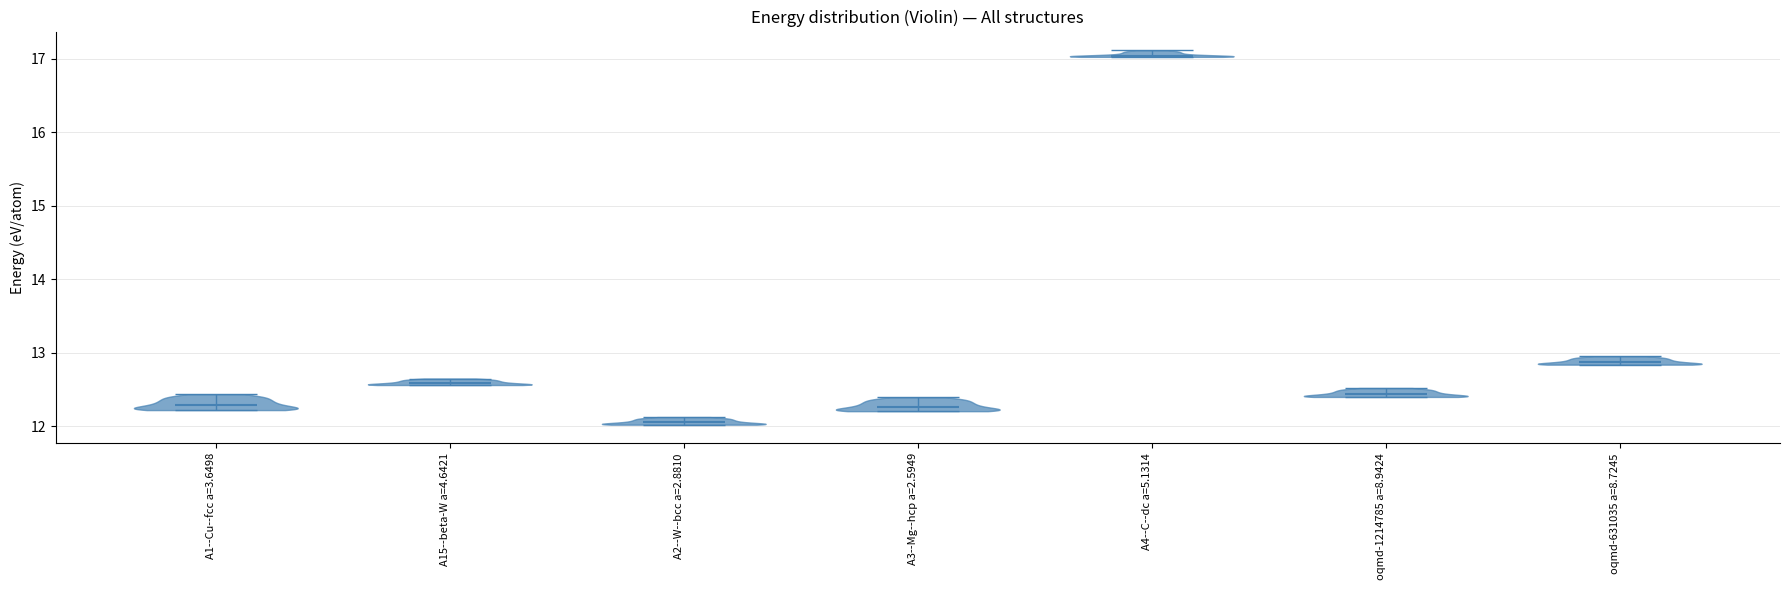

Which violin has the lowest median line?

A2--W--bcc a=2.8810